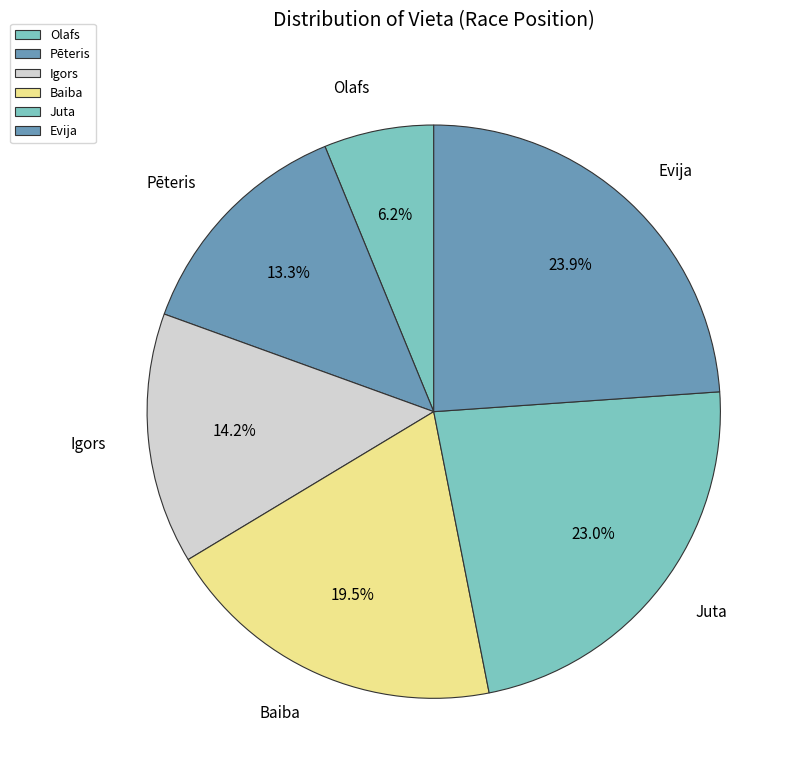

Approximately how many times larger is the value at Pēteris compared to Evija?

0.6